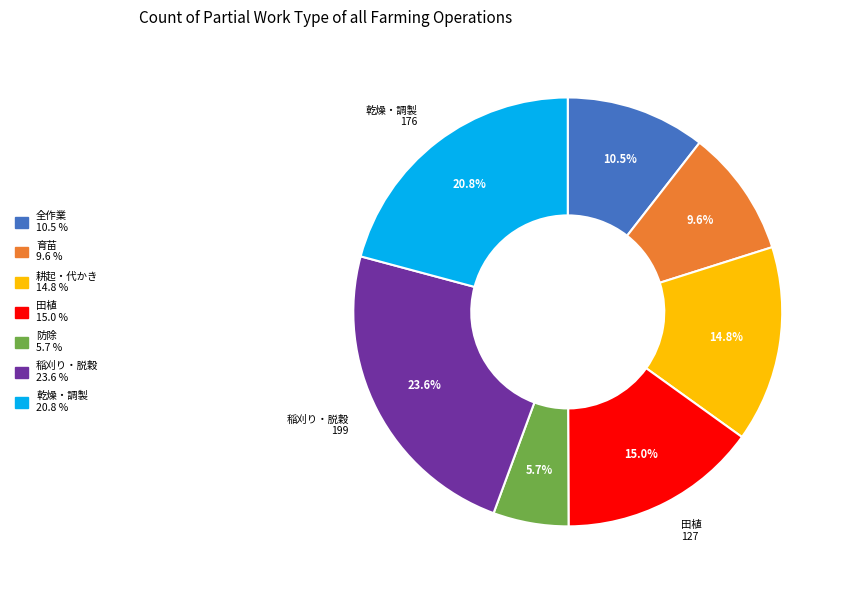

What is the ratio of the value at 耕起・代かき to the value at 全作業?

1.4